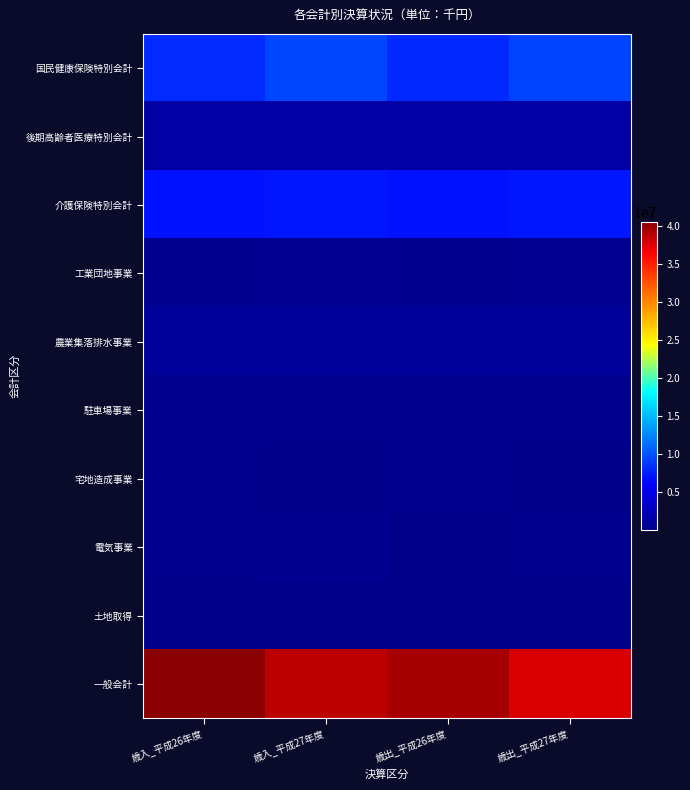

Reading left to right, list all the values displayed in this chart.

国民健康保険特別会計: 歳入_平成26年度=8155305	歳入_平成27年度=9360305	歳出_平成26年度=8061677	歳出_平成27年度=9308896
後期高齢者医療特別会計: 歳入_平成26年度=1370439	歳入_平成27年度=1422857	歳出_平成26年度=1368720	歳出_平成27年度=1420945
介護保険特別会計: 歳入_平成26年度=6917753	歳入_平成27年度=7194190	歳出_平成26年度=6910579	歳出_平成27年度=7193655
工業団地事業: 歳入_平成26年度=334209	歳入_平成27年度=401335	歳出_平成26年度=334085	歳出_平成27年度=401249
農業集落排水事業: 歳入_平成26年度=797065	歳入_平成27年度=812517	歳出_平成26年度=796938	歳出_平成27年度=812353
駐車場事業: 歳入_平成26年度=272594	歳入_平成27年度=280504	歳出_平成26年度=272588	歳出_平成27年度=280496
宅地造成事業: 歳入_平成26年度=300794	歳入_平成27年度=5173	歳出_平成26年度=300790	歳出_平成27年度=3689
電気事業: 歳入_平成26年度=190084	歳入_平成27年度=323786	歳出_平成26年度=37945	歳出_平成27年度=190700
土地取得: 歳入_平成26年度=10695	歳入_平成27年度=10477	歳出_平成26年度=10694	歳出_平成27年度=10477
一般会計: 歳入_平成26年度=40525178	歳入_平成27年度=38799947	歳出_平成26年度=39524782	歳出_平成27年度=37763409